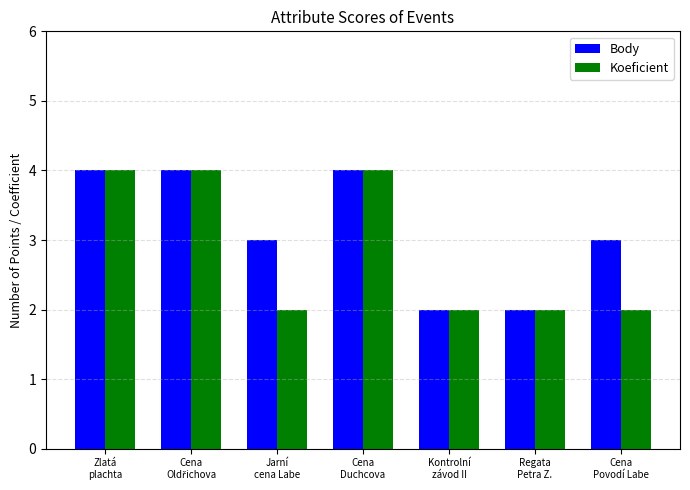

What is the label of the 7th bar from the right?

Zlatá
plachta